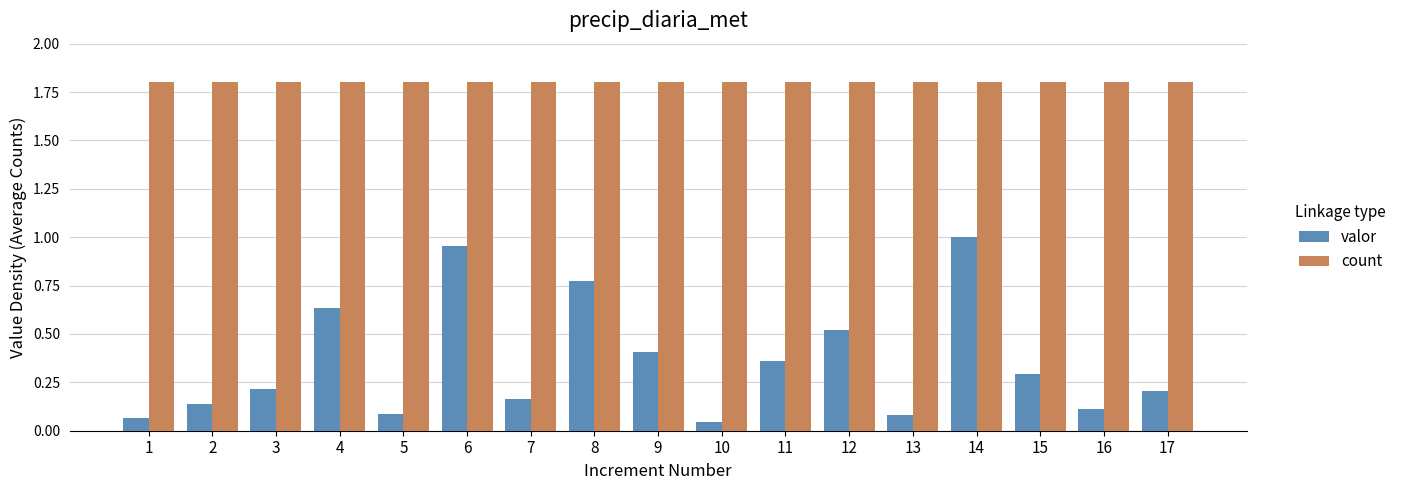

Is it true that count equals 3.1 at 13?

False